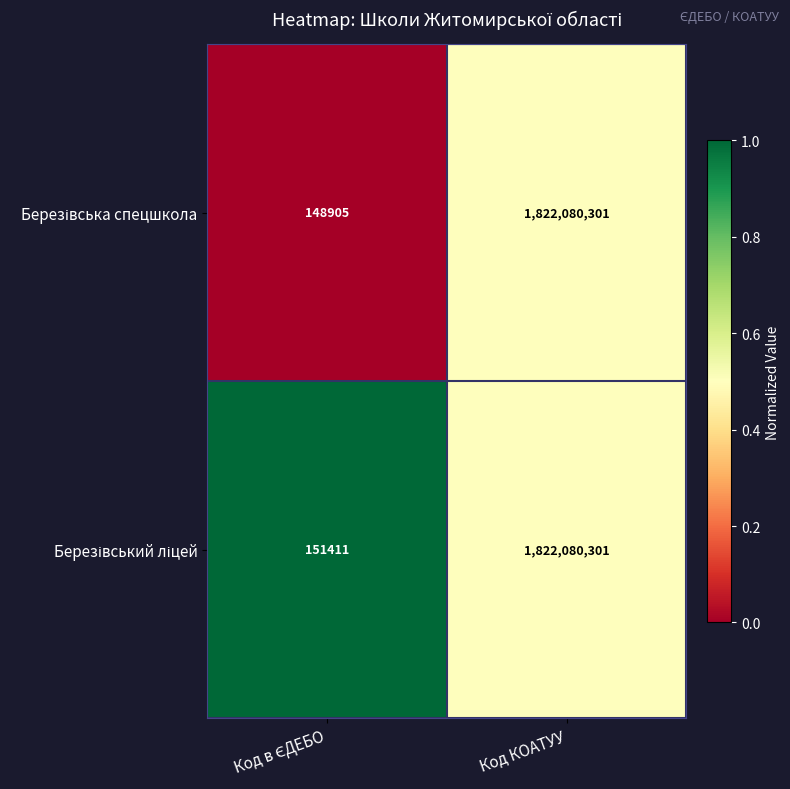

What is the maximum value shown in the chart?

1822080301